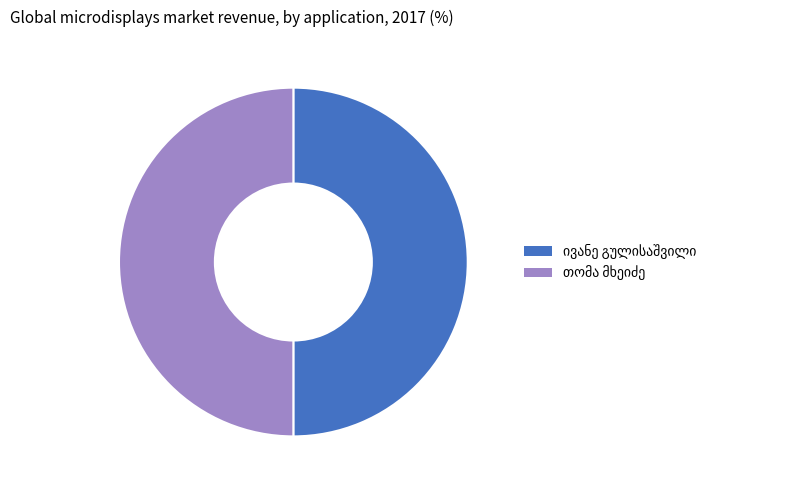

Which slice is the largest?

ივანე გულისაშვილი